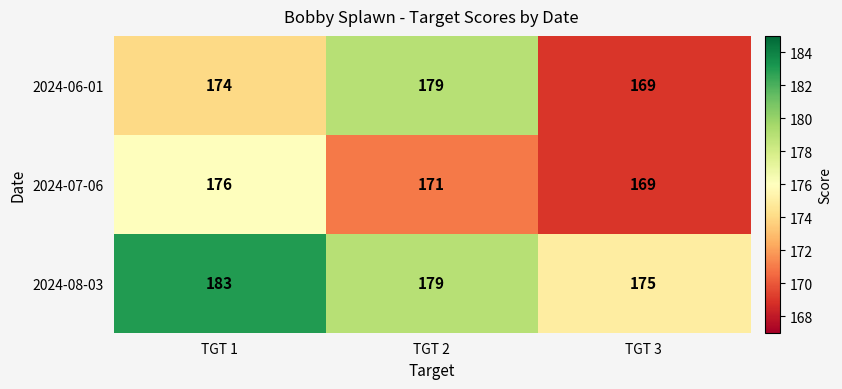

What is the total value across all series at TGT 1?

533